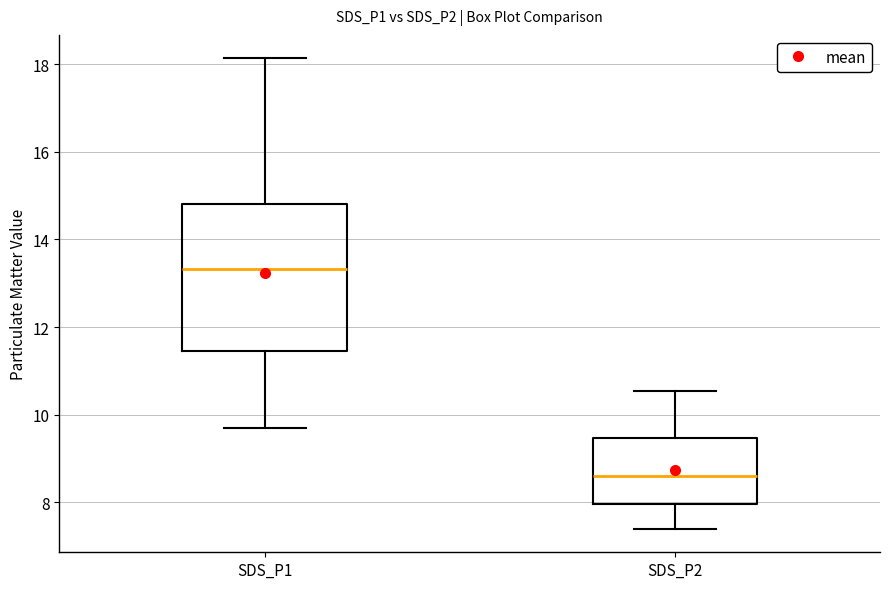

Where does the lower whisker of the box for SDS_P2 end on the y-axis? The values are not printed on the chart, so give them approximately, as read against the axis.

7.4